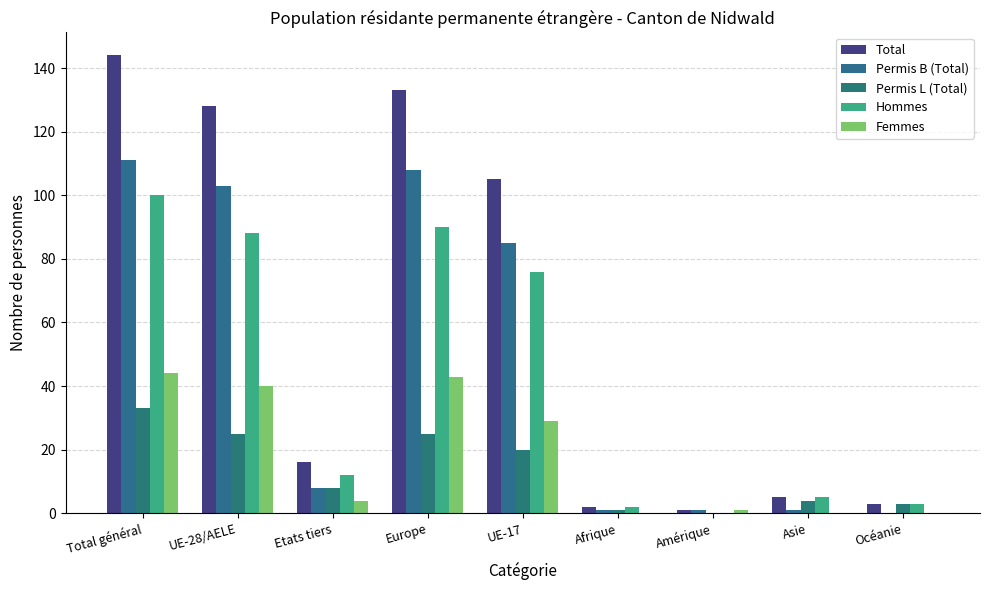

How many values in Permis B (Total) are above zero?

8